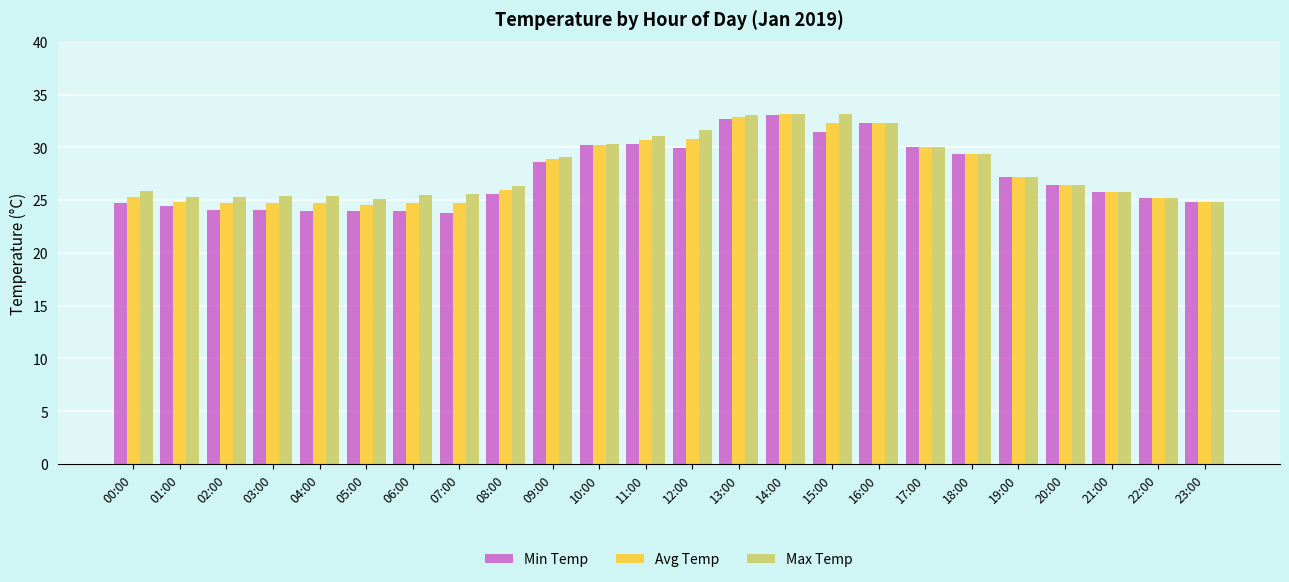

What is the maximum value for Max Temp?

33.2